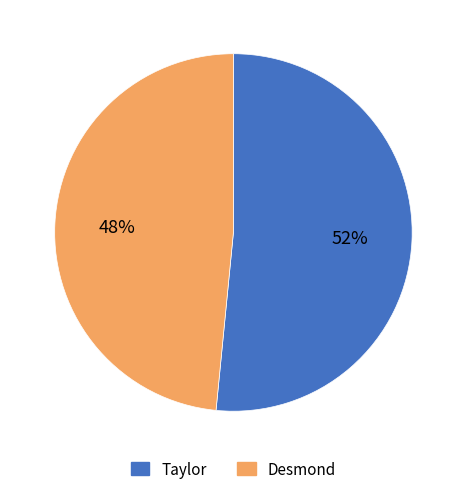

To the nearest percent, what portion does Taylor represent?

52%